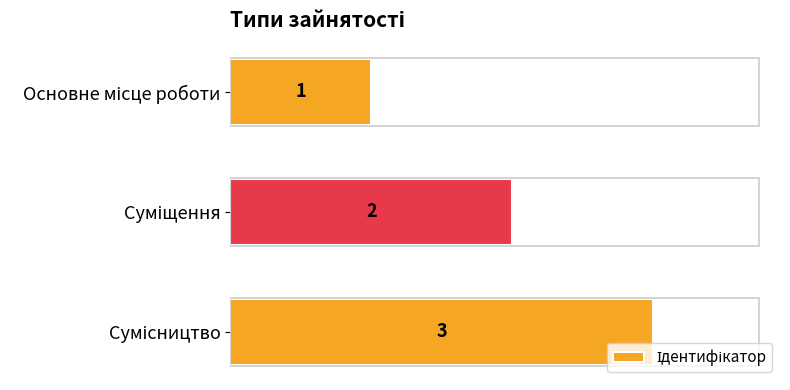

What is the average value?

2